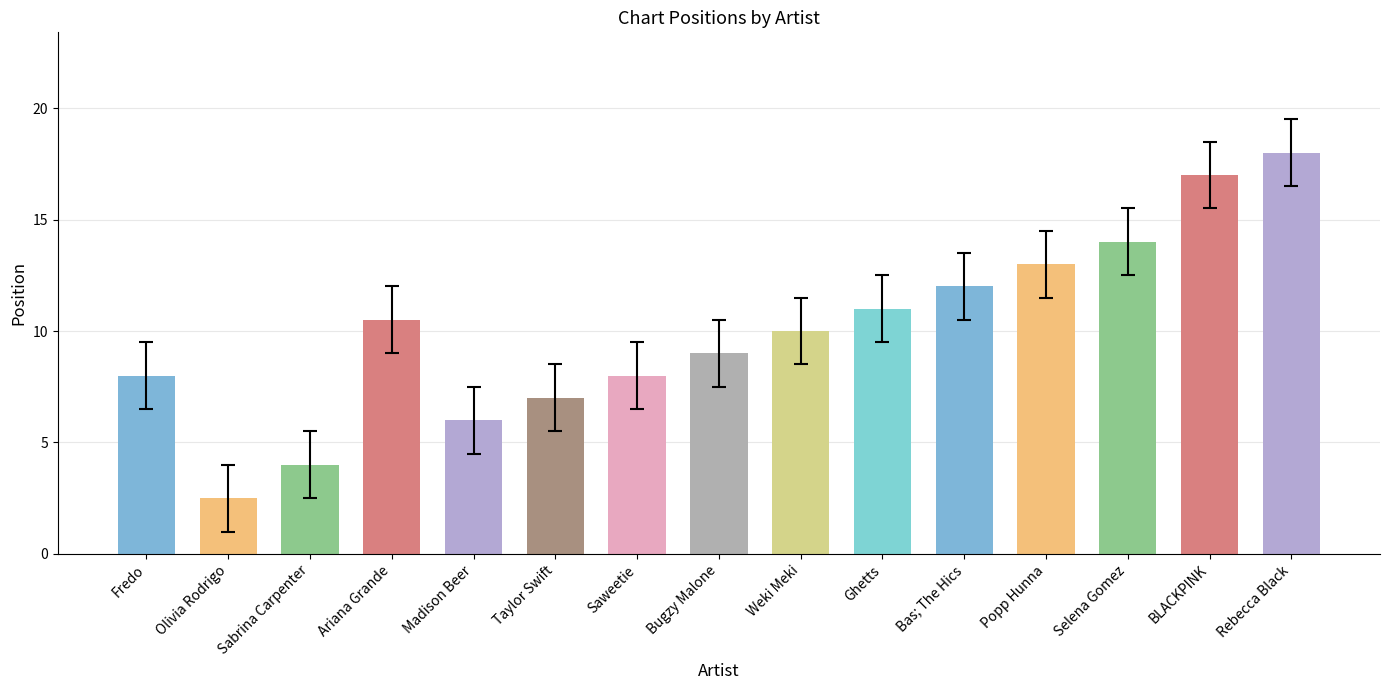

What is the label of the 12th bar from the left?

Popp Hunna